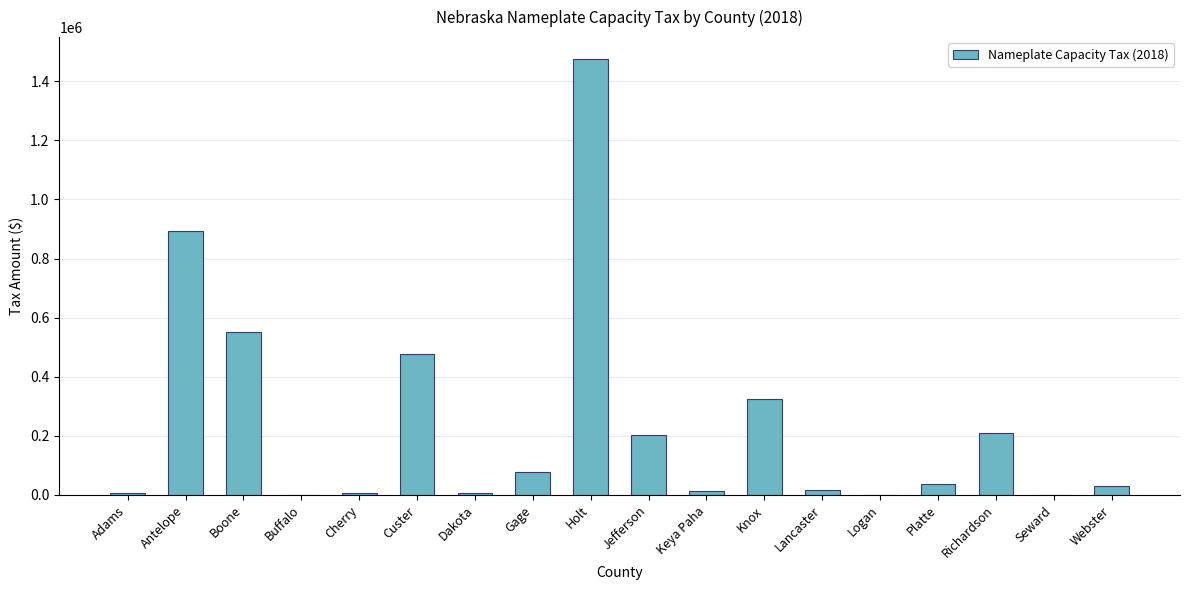

What is the sum of all values?

4334984.3